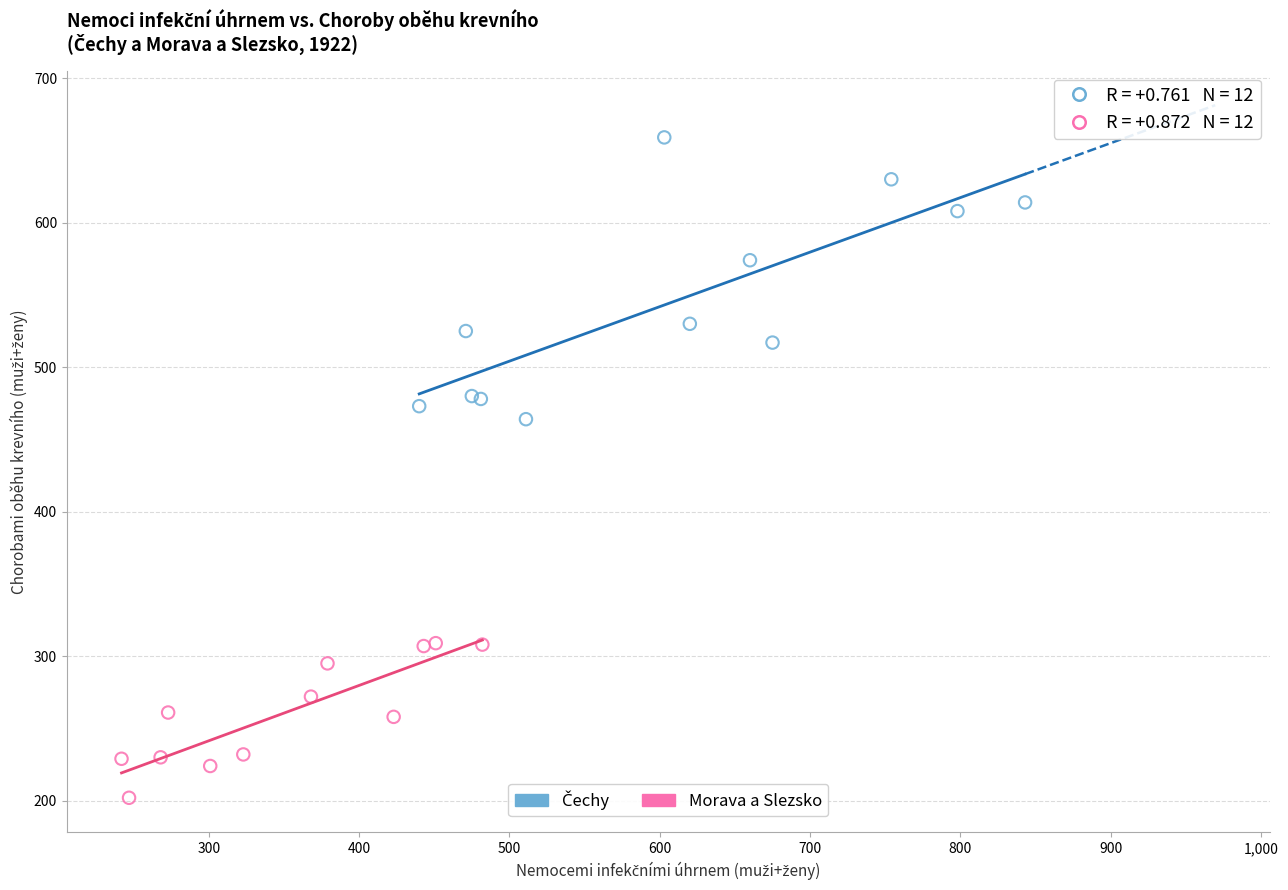

Which series contains the lowest Y value?

Morava a Slezsko